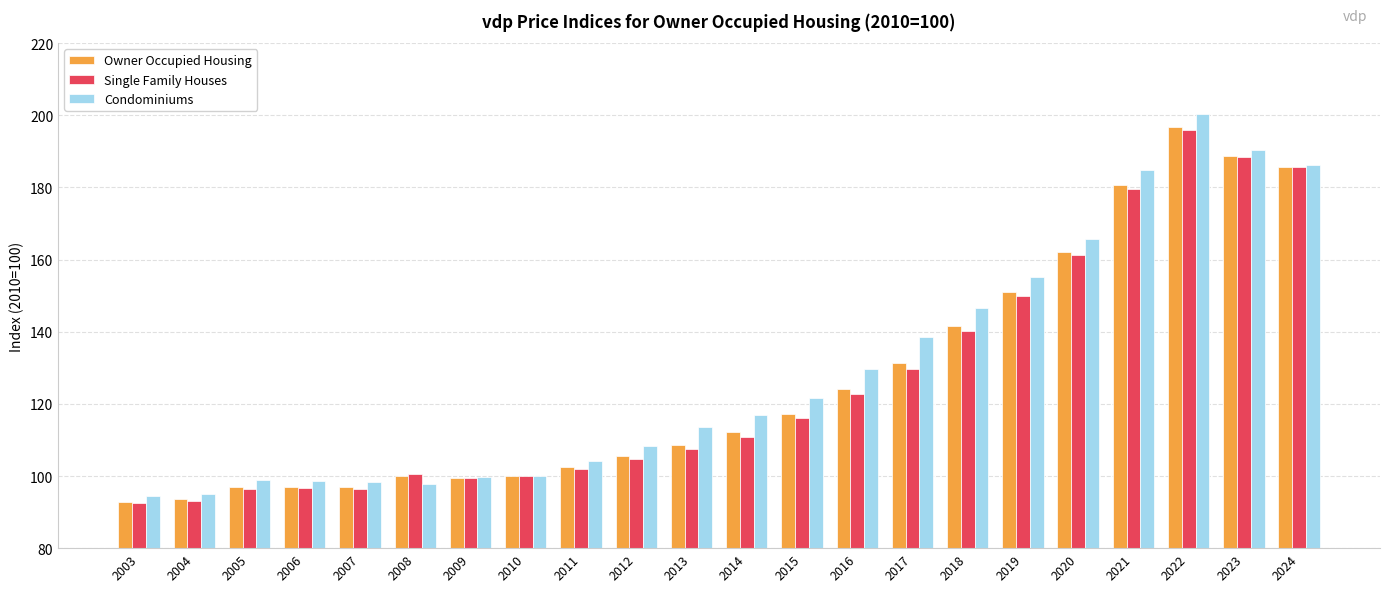

Between 2006 and 2012, which series saw the biggest shift?

Condominiums